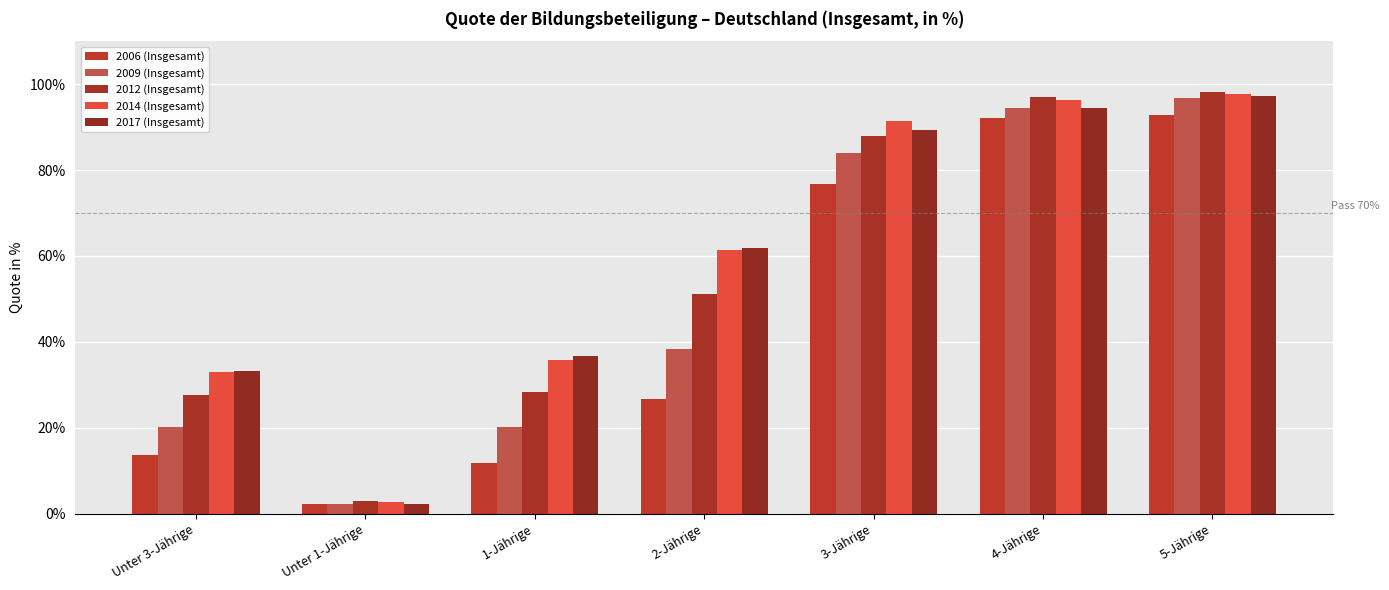

Where is 2006 (Insgesamt) nearest to the value 47?

2-Jährige